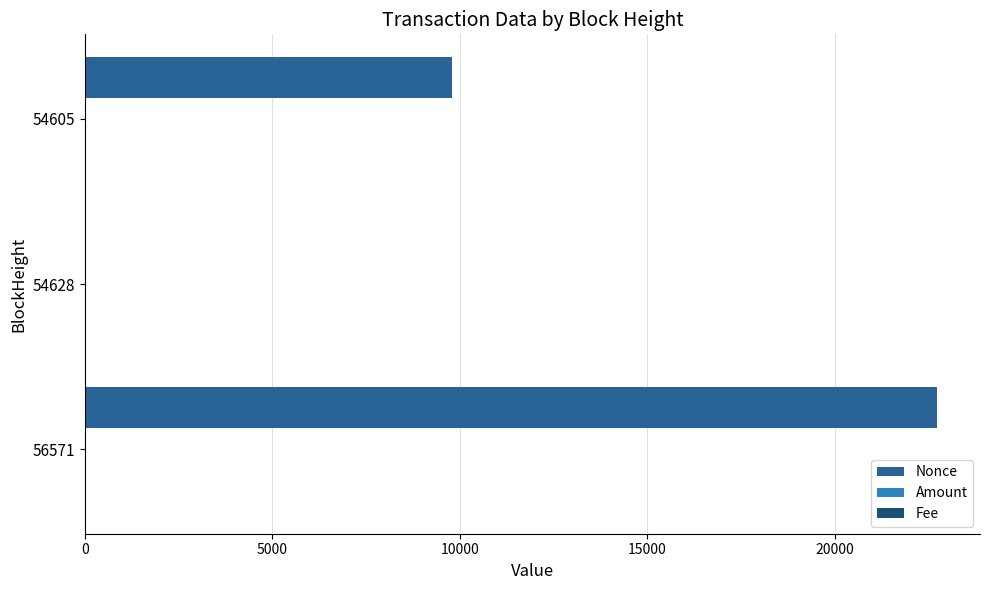

Which series has the largest total across all categories?

Nonce